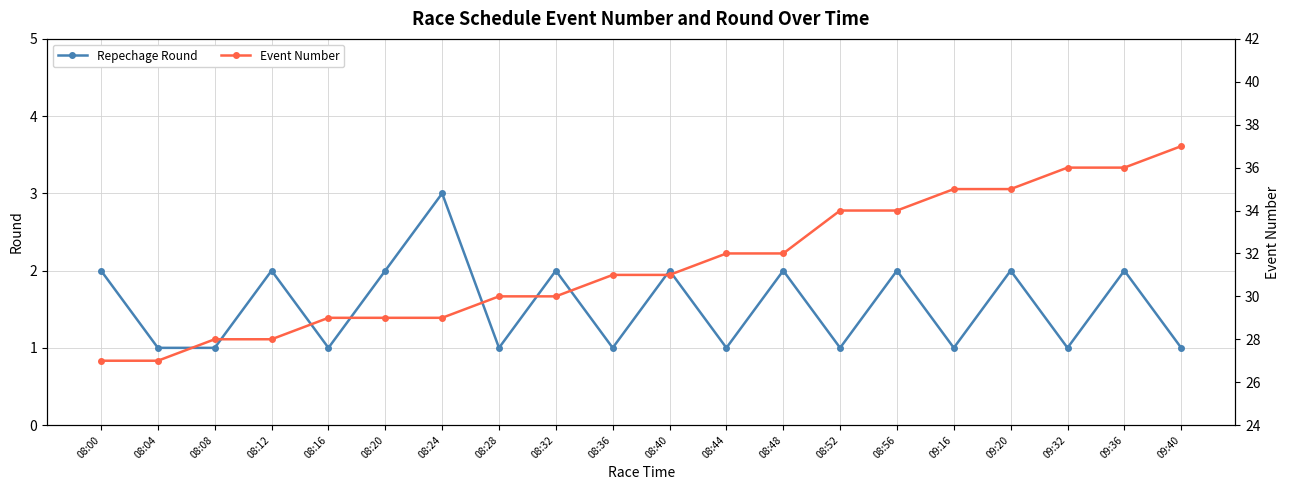

What are all the series names shown in the legend?

Repechage Round, Event Number